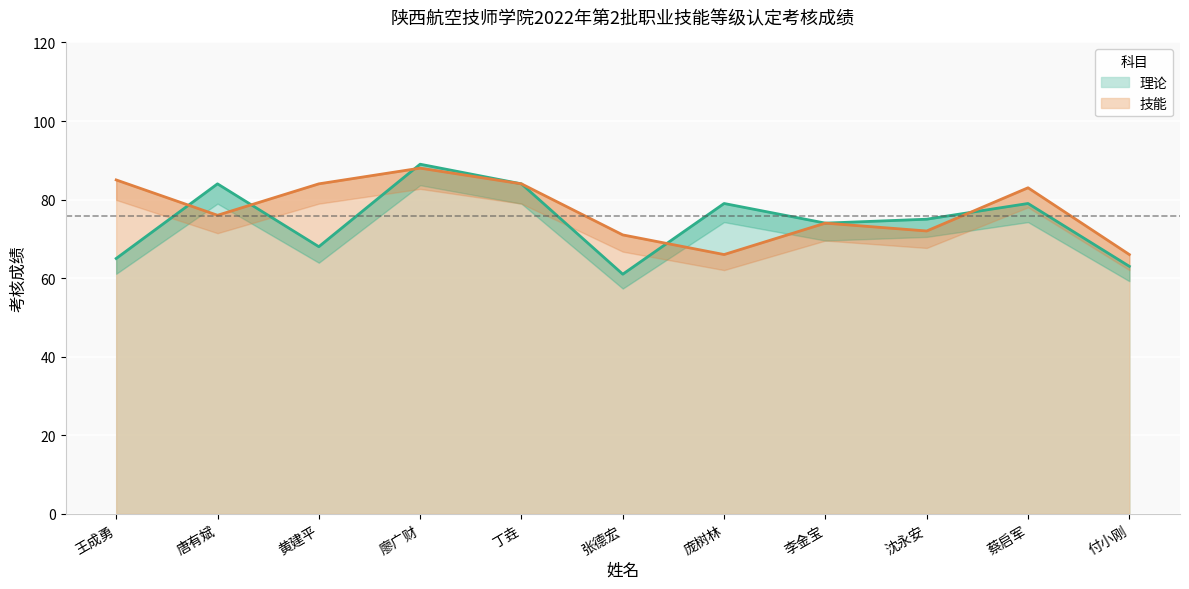

Reading left to right, transcribe all the data shown in this chart.

理论: 65	84	68	89	84	61	79	74	75	79	63
技能: 85	76	84	88	84	71	66	74	72	83	66